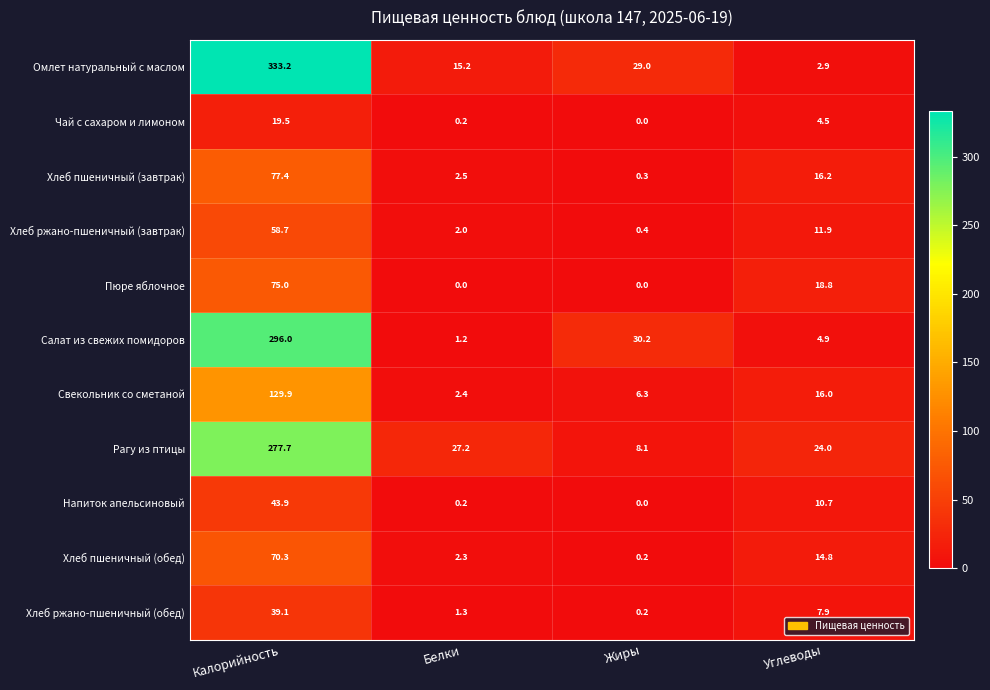

What is the sum of all Рагу из птицы values?

337.0